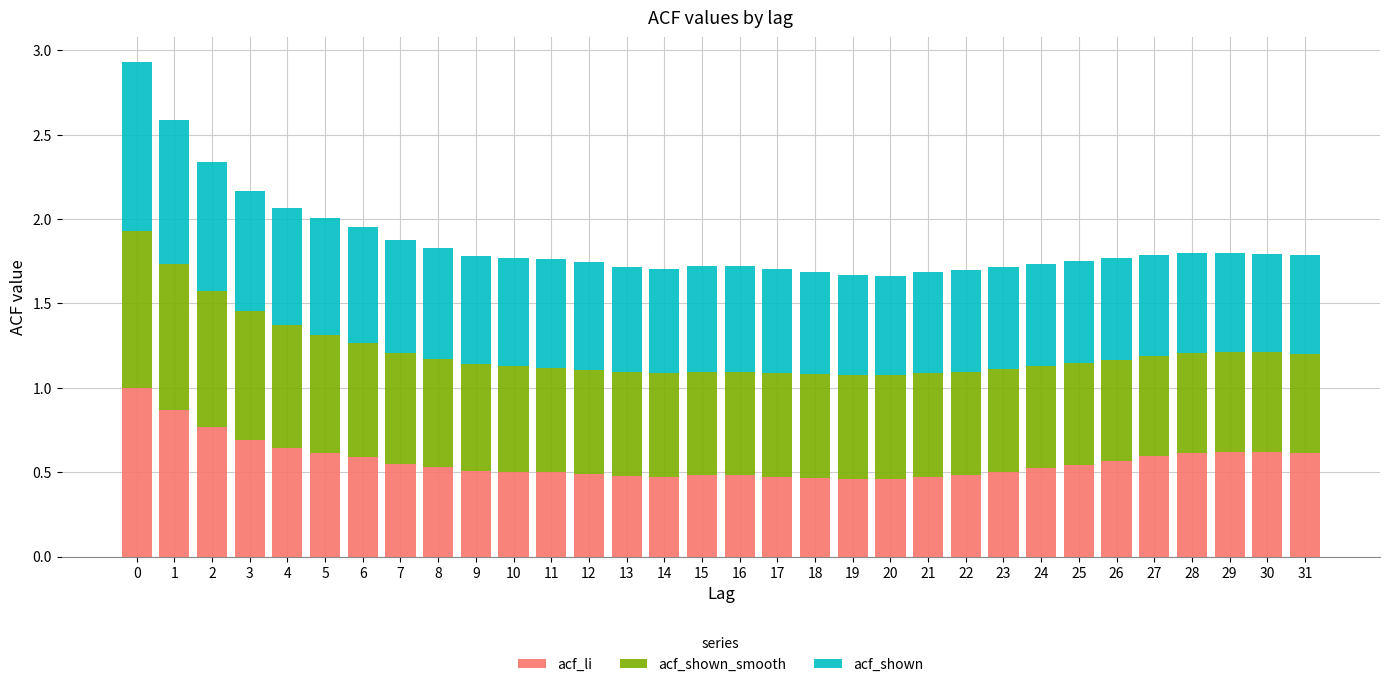

True or false: acf_li has a value of 0.6 at 18.

False